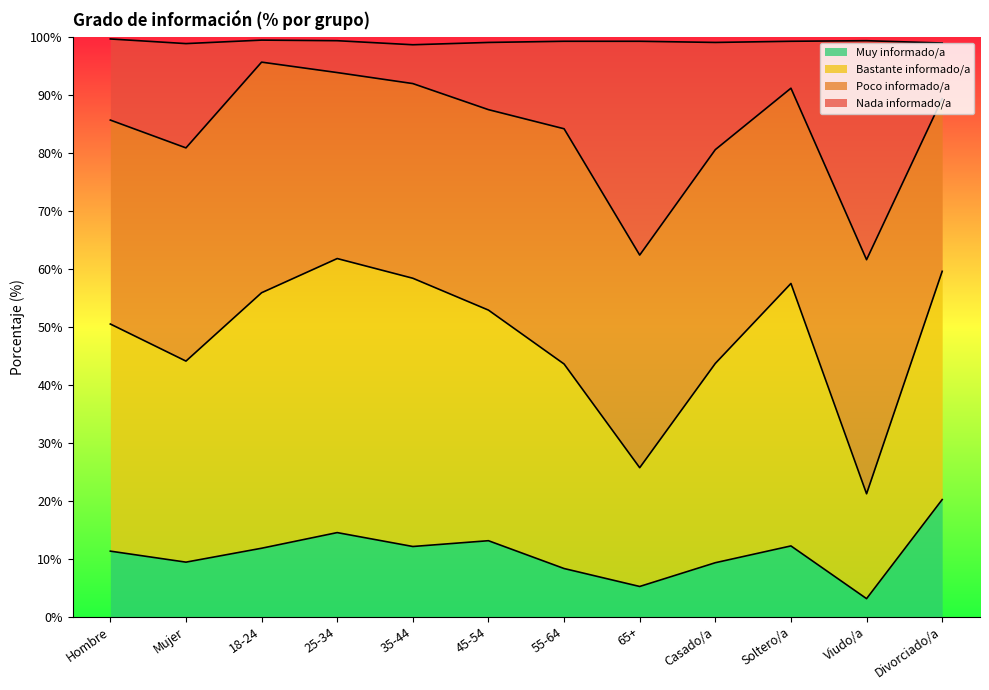

Is it true that Muy informado/a equals 9.4 at Mujer?

True